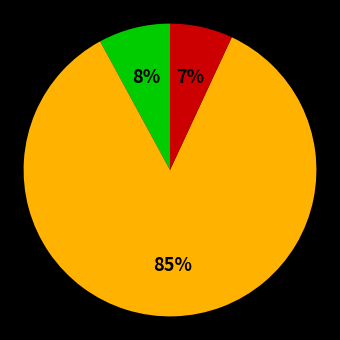

Is there a majority slice in this chart?

Yes